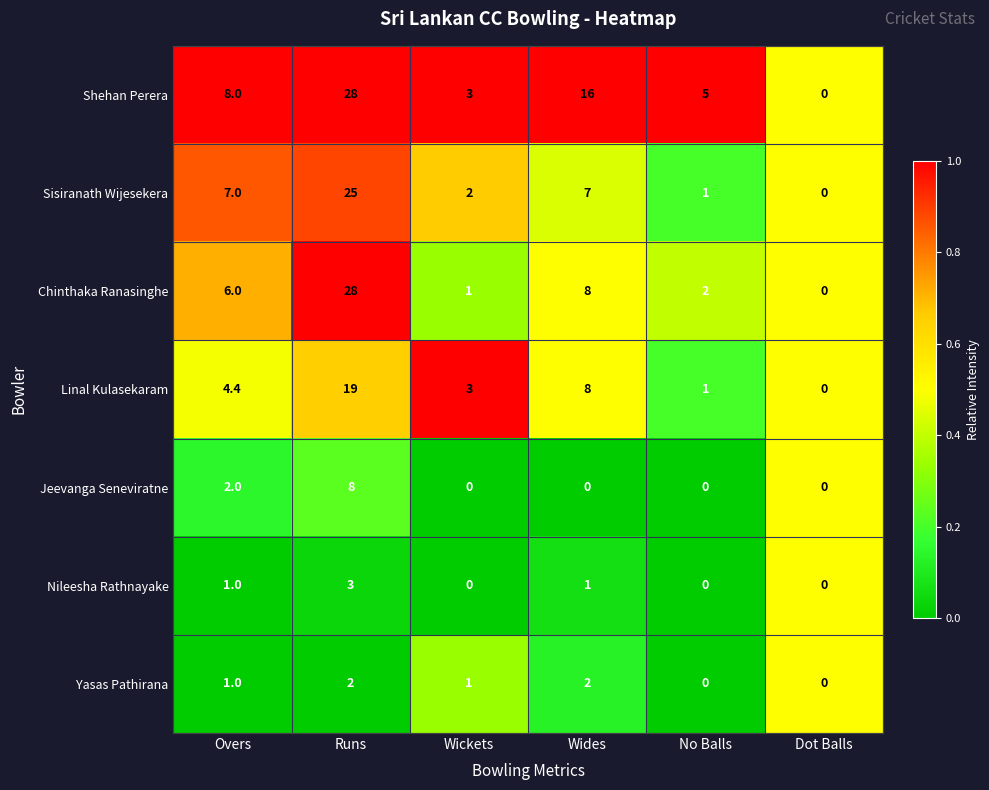

The value of Jeevanga Seneviratne at No Balls is -4.8. True or false?

False